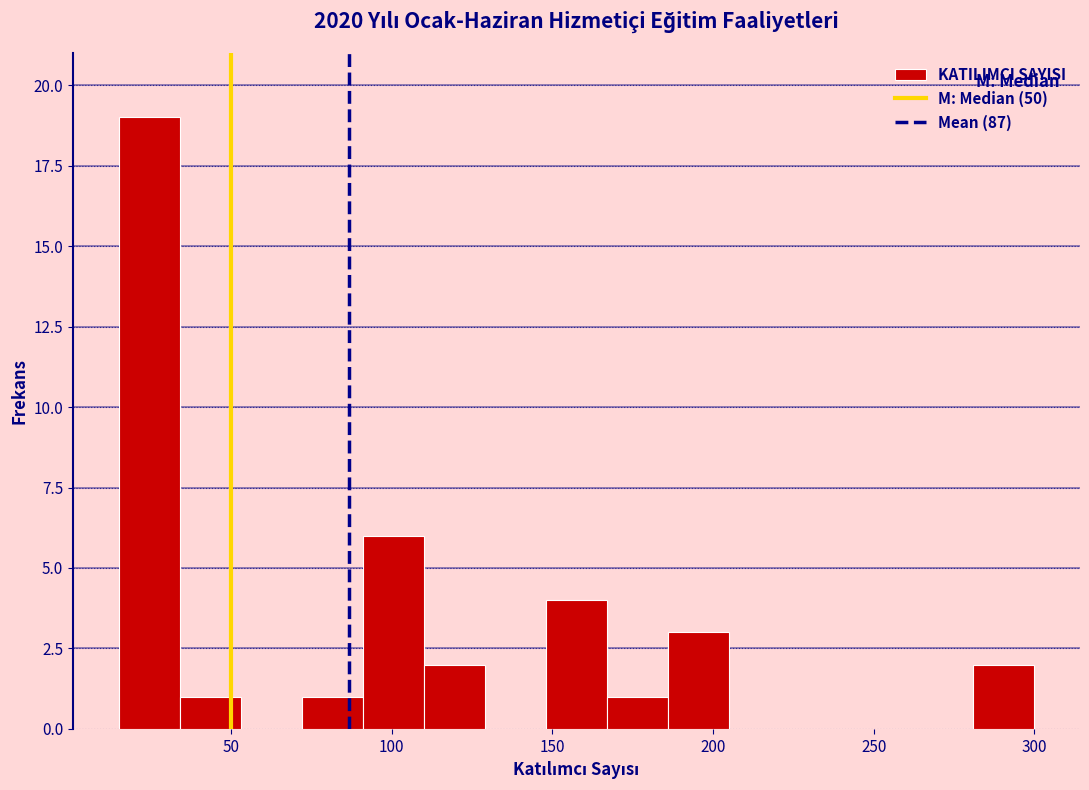

Around what value on the x-axis is the tallest bar? Give the approximate position of its centre, as read against the axis.

25